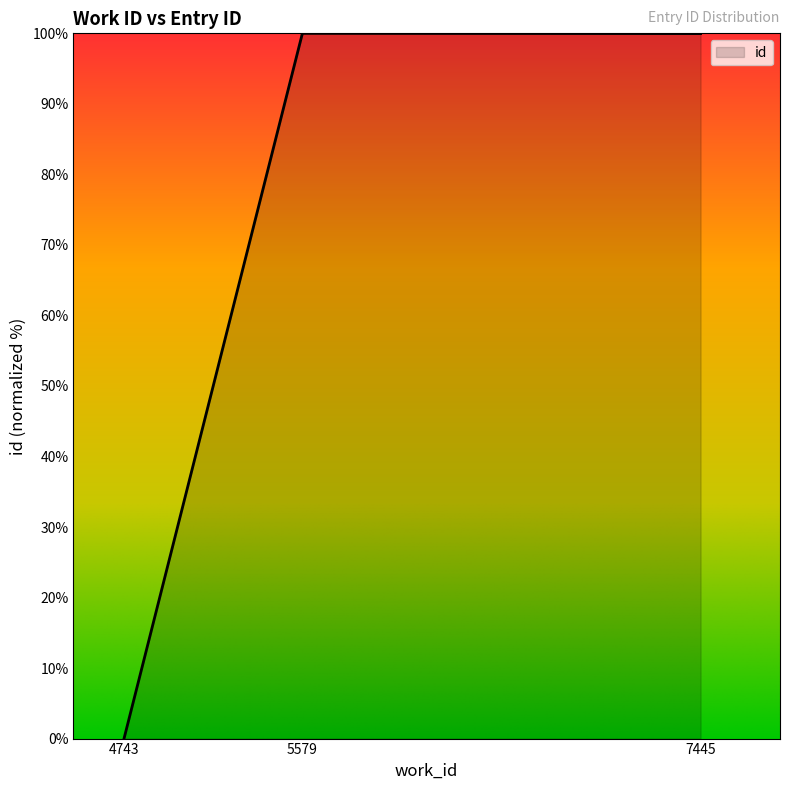

What is the maximum value shown in the chart?

100.0